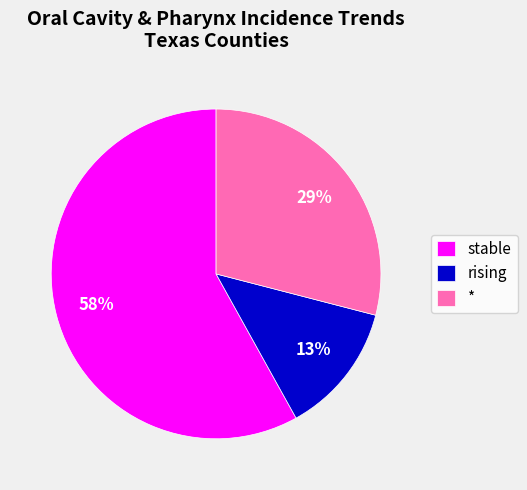

Do stable and * together represent more than half of the pie?

Yes